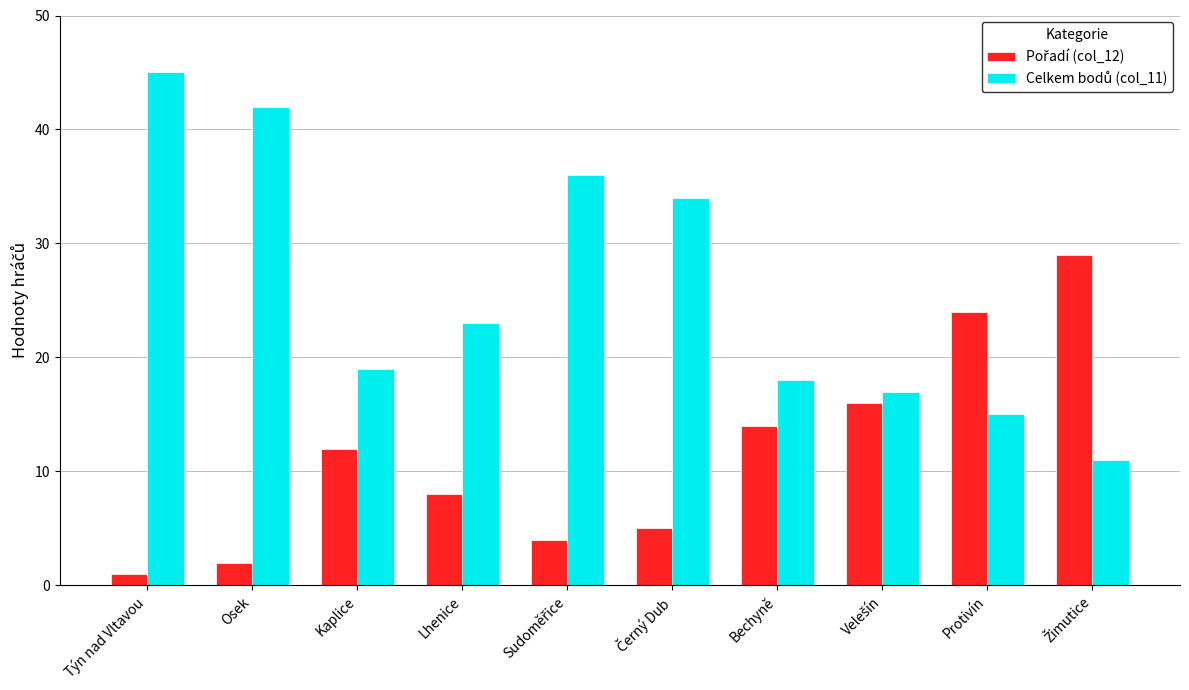

What is the label of the 4th bar from the left?

Lhenice